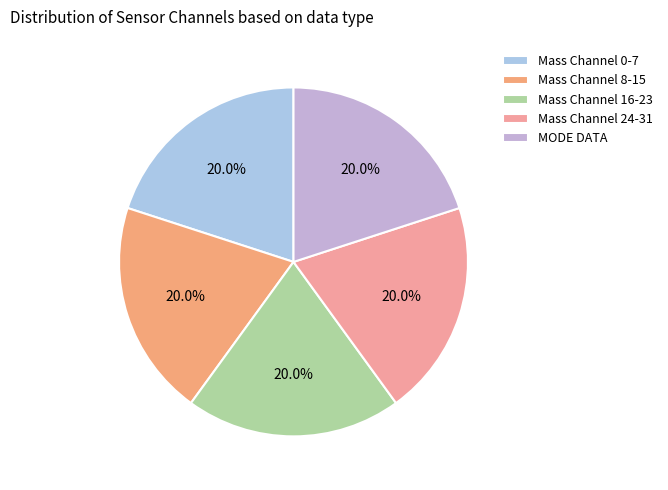

To the nearest percent, what is the difference between the largest and smallest slice percentages?

0%